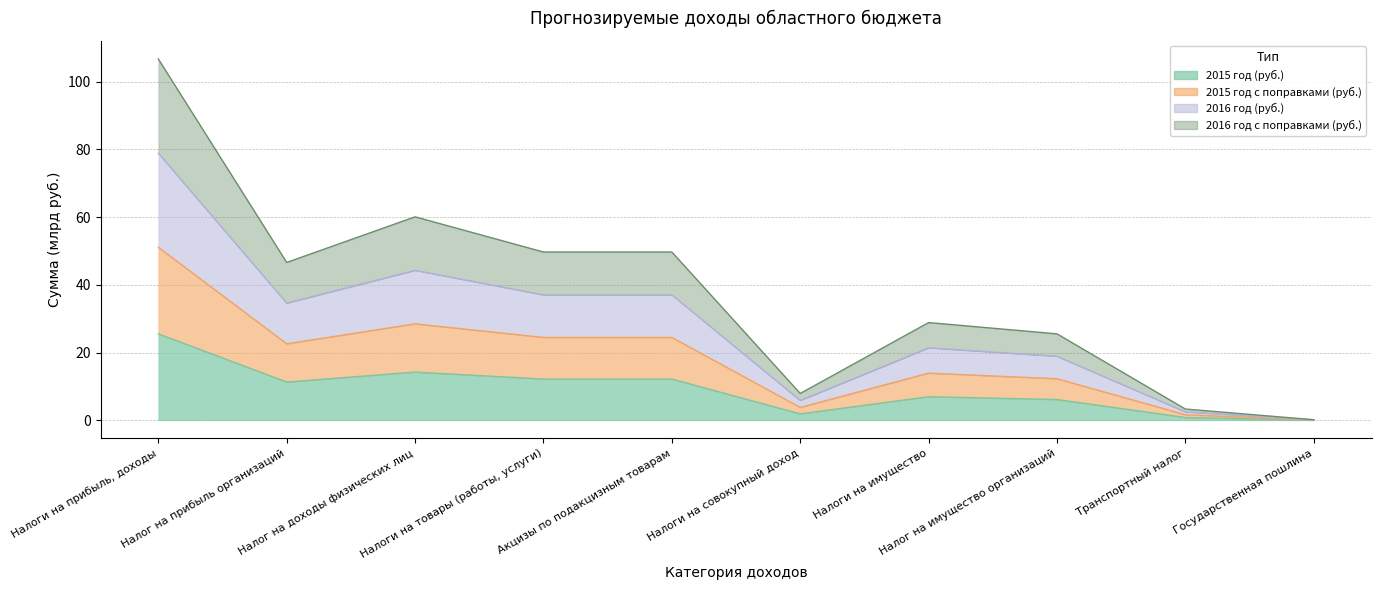

What position from the right is Транспортный налог?

2